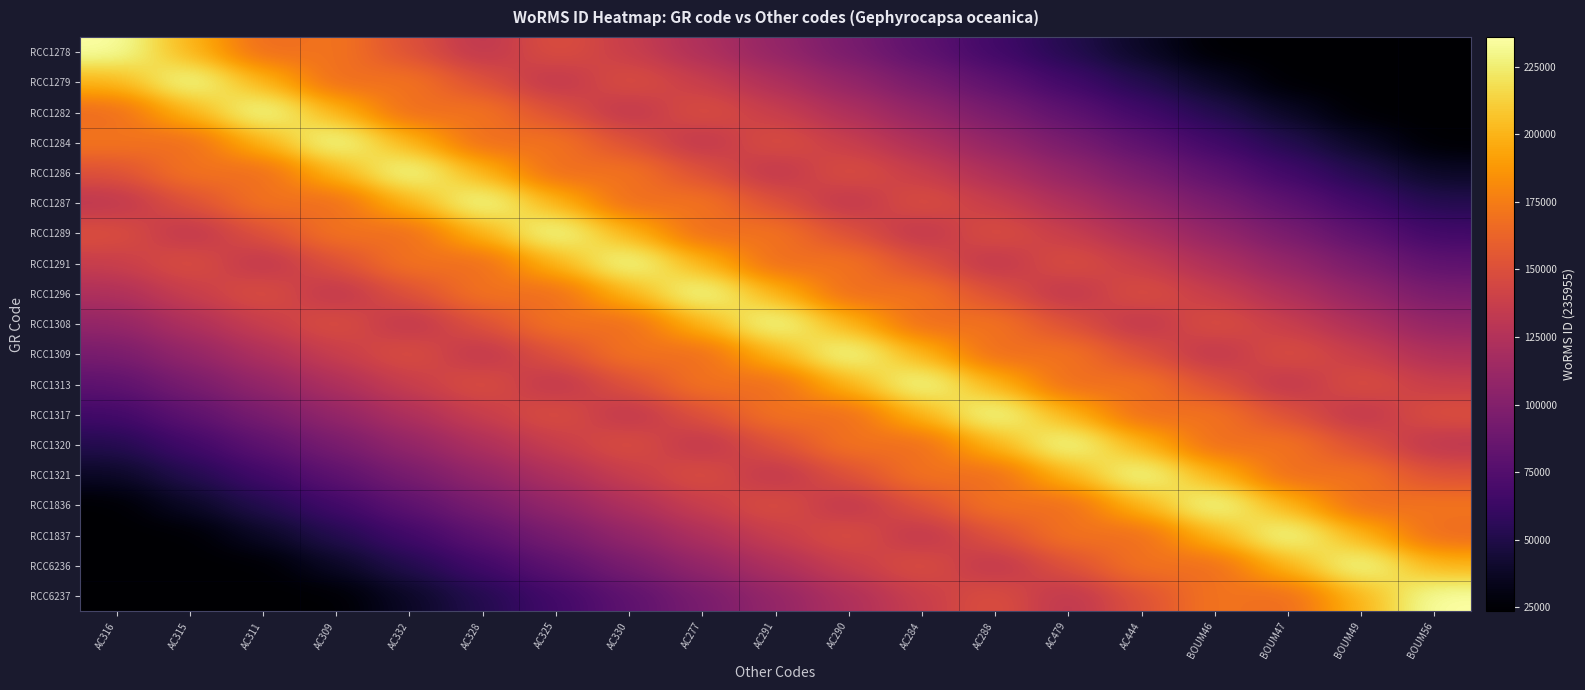

At how many categories does at least one series exceed 111997?

19